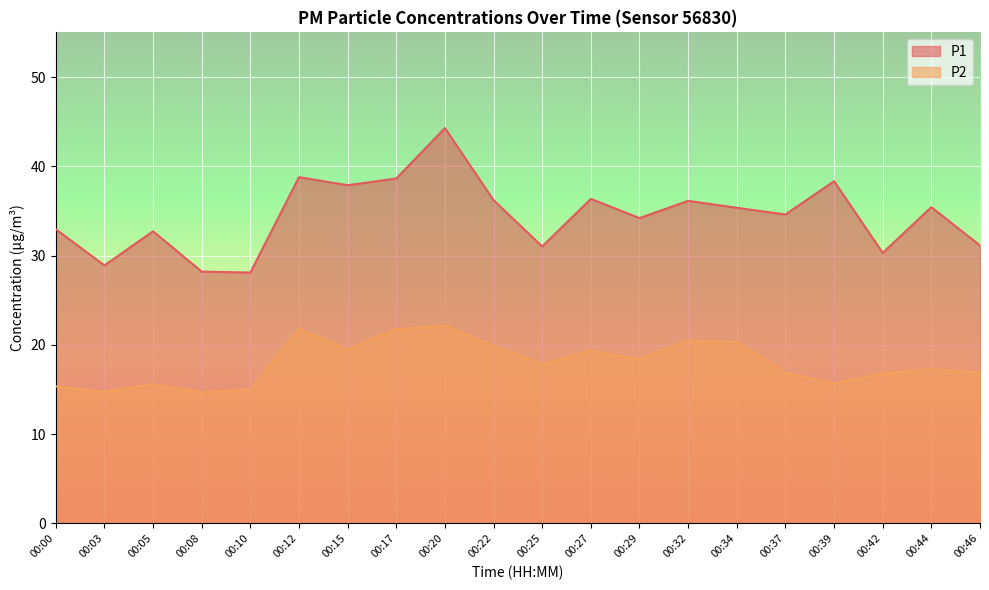

Rank the series at 00:00 from lowest to highest value.

P2, P1